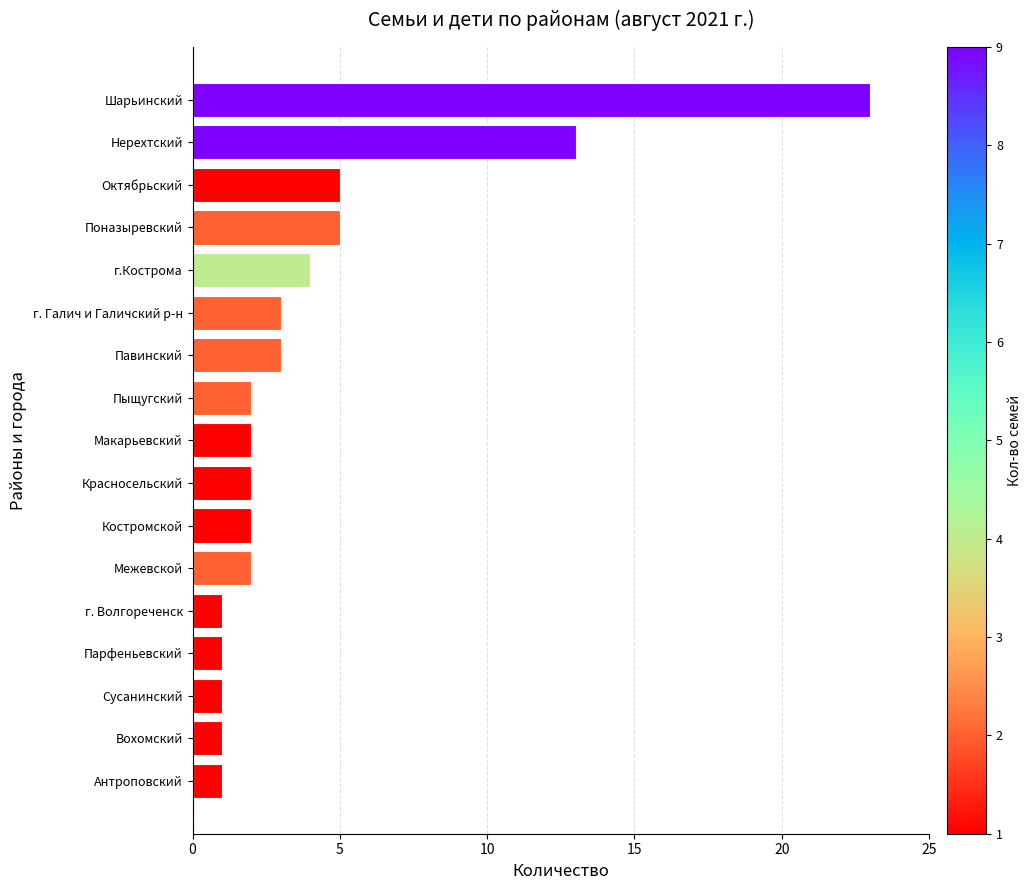

Reading top to bottom, list all the values displayed in this chart.

23	13	5	5	4	3	3	2	2	2	2	2	1	1	1	1	1